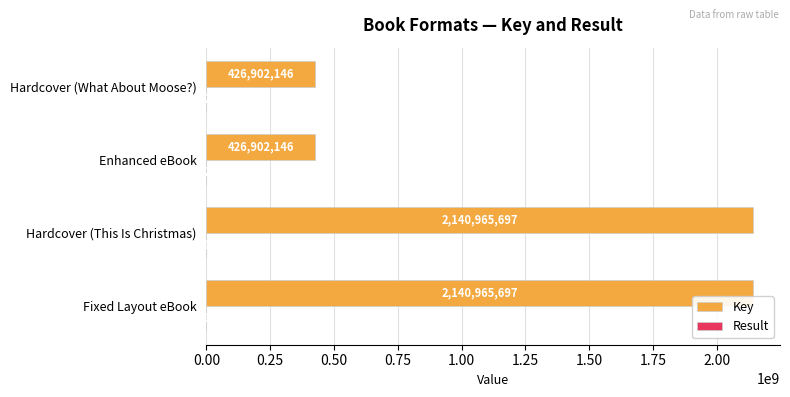

How many Key values are between 426902146 and 2140965697?

4